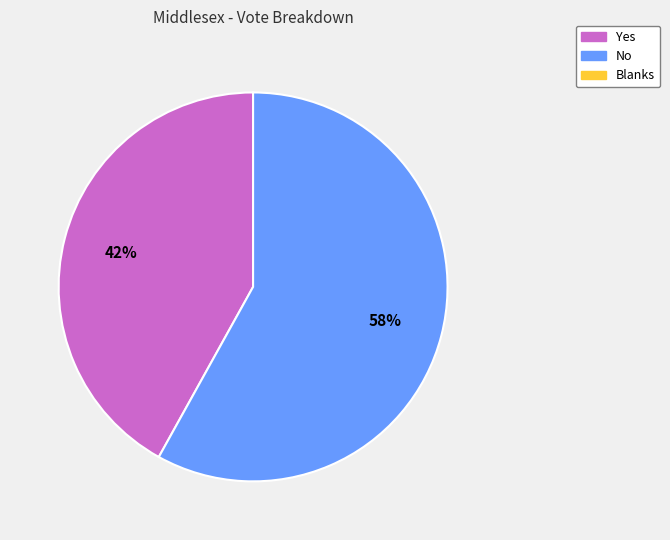

Does any single category account for the majority?

Yes